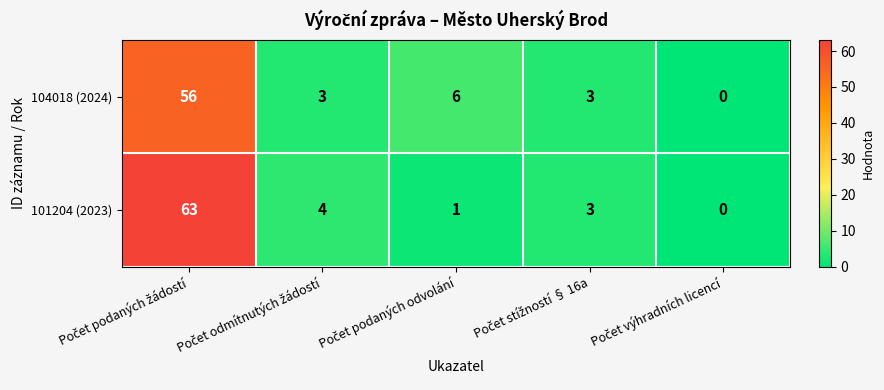

What is the sum of all 104018 (2024) values?

68